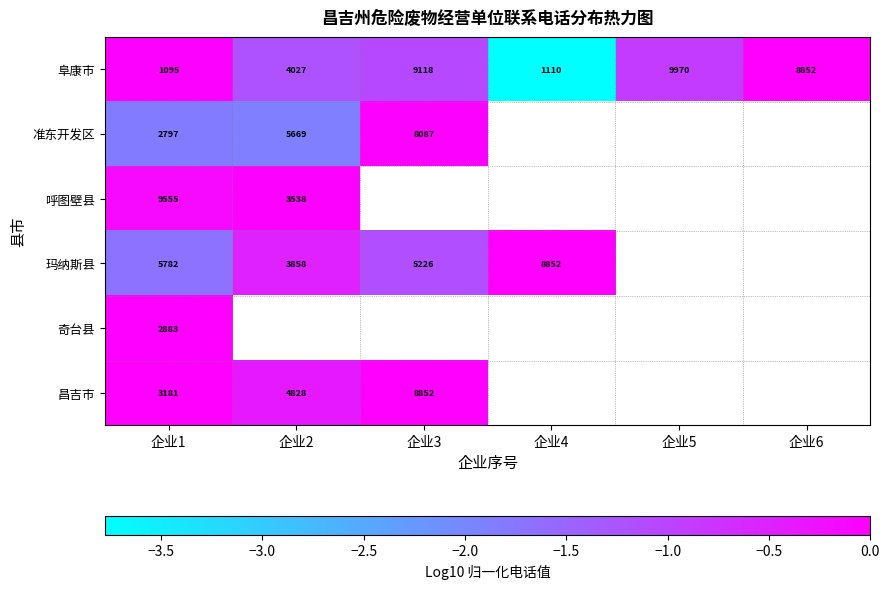

At which category is the sum across all series the highest?

企业1